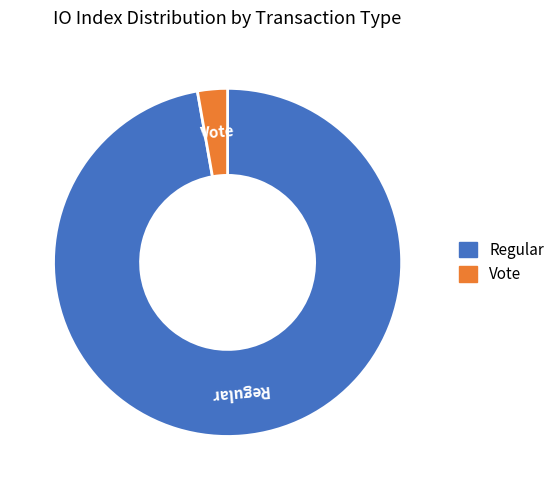

The Regular slice represents 97% of the pie. True or false?

True